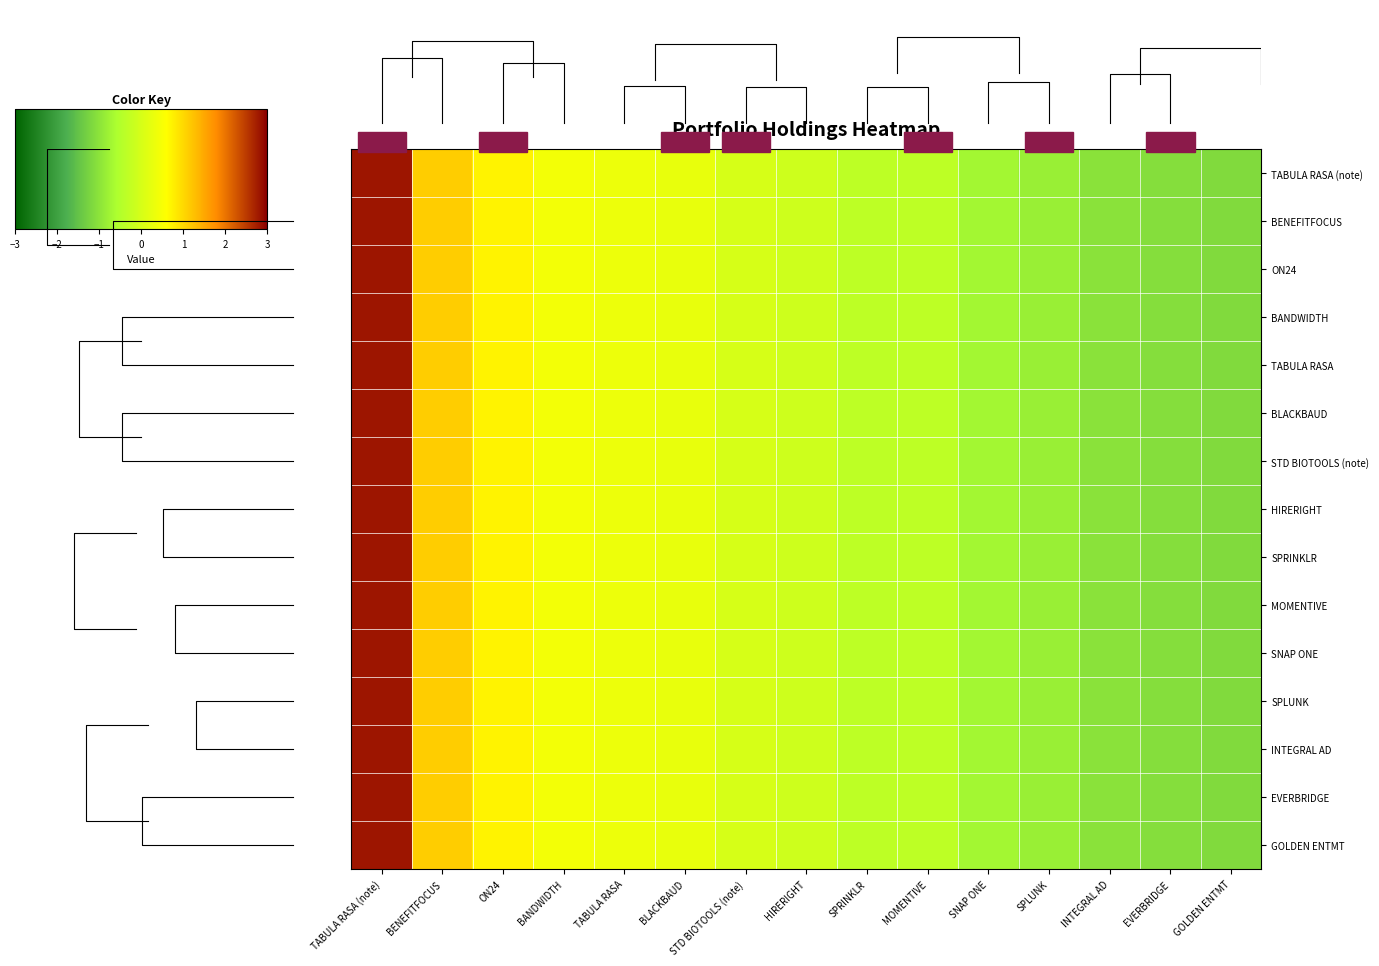

How many values in the SPRINKLR series are below 0?

8